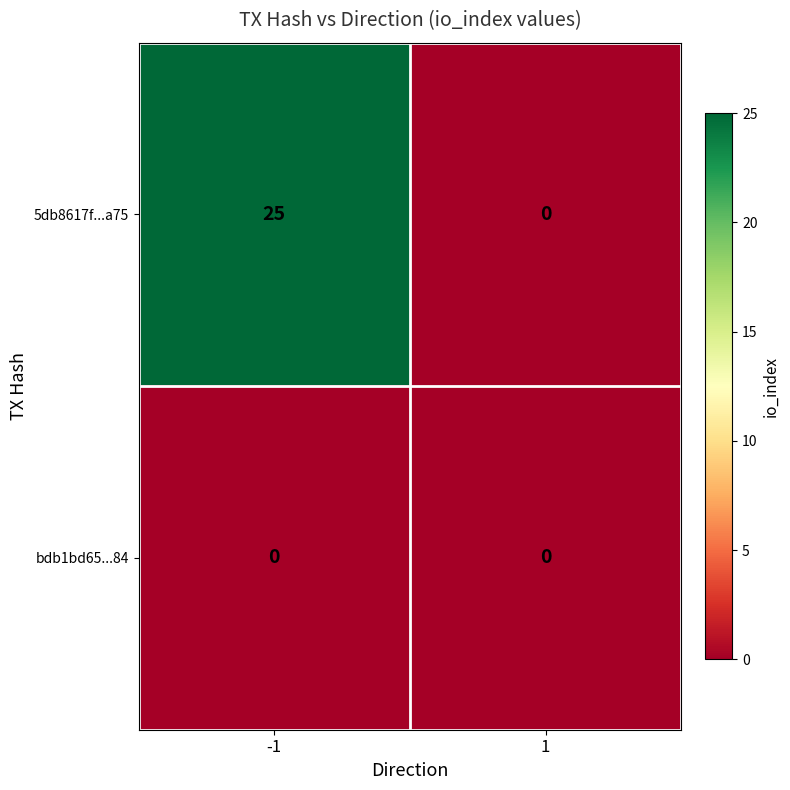

Reading right to left, list all the values displayed in this chart.

5db8617f...a75: 1=0	-1=25
bdb1bd65...84: 1=0	-1=0